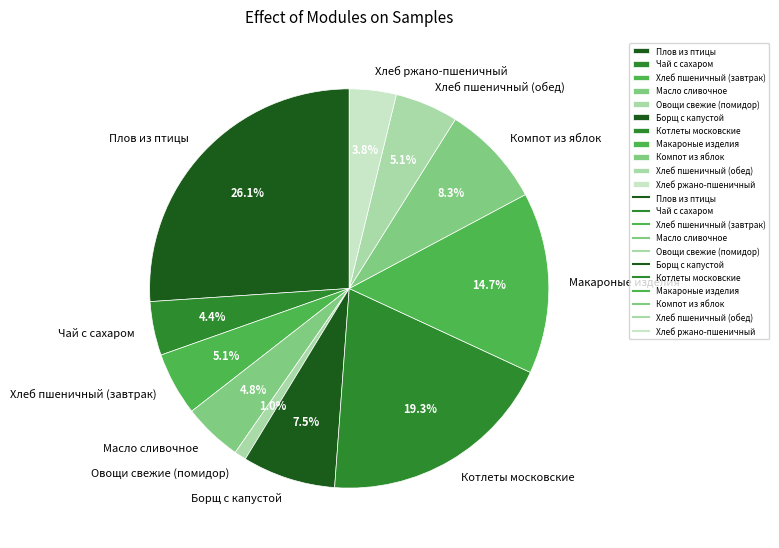

What is the largest slice in the pie chart?

Плов из птицы